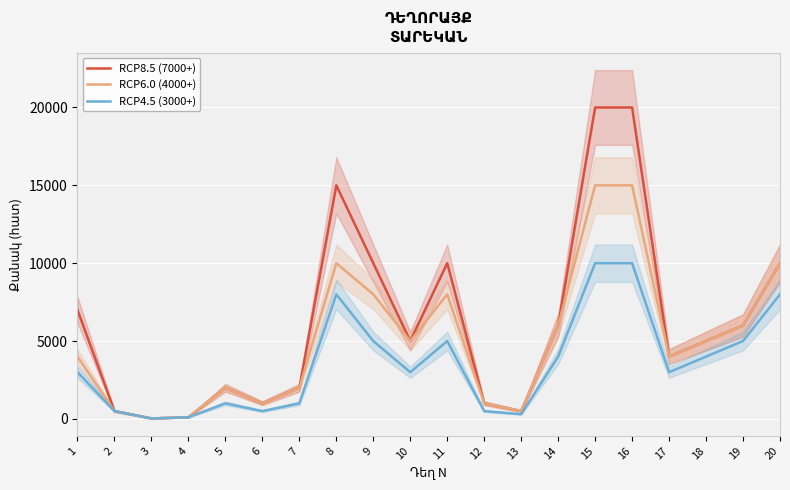

What is the difference between the second highest and second lowest values in the RCP8.5 (7000+) series?

19900